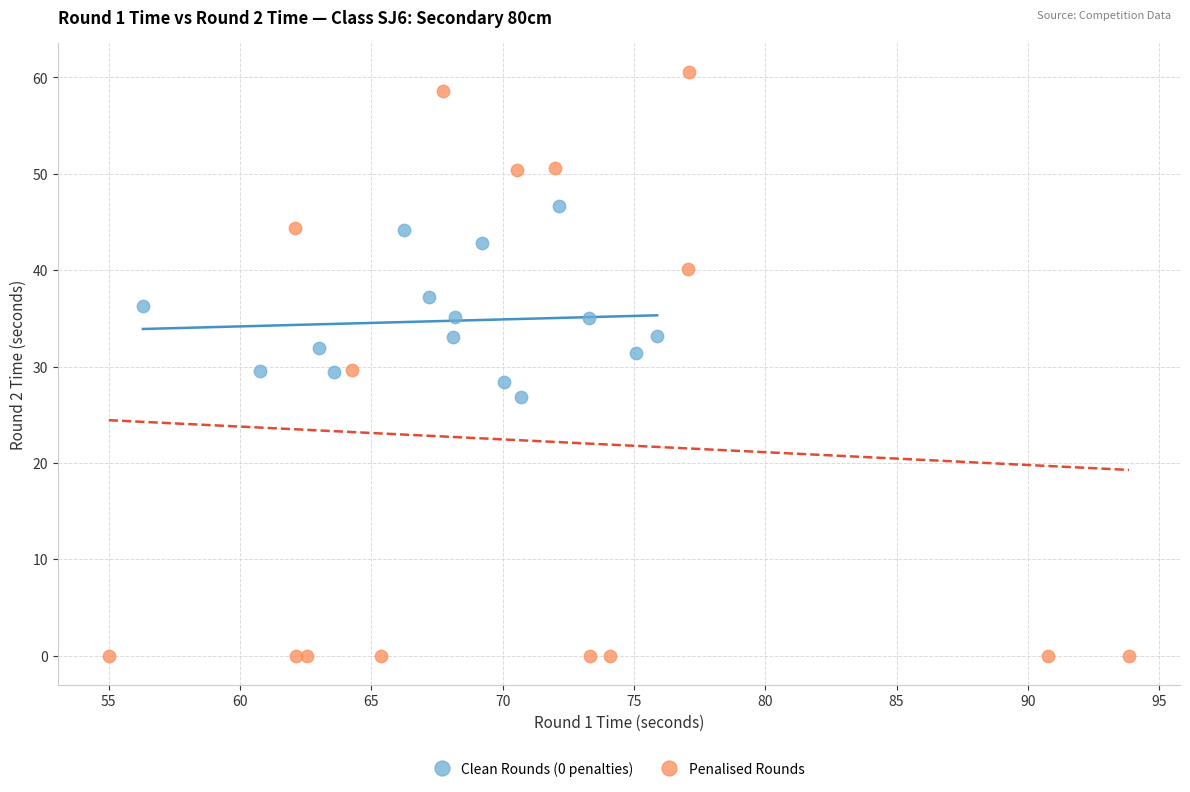

Which series reaches the maximum Y coordinate?

Penalised Rounds